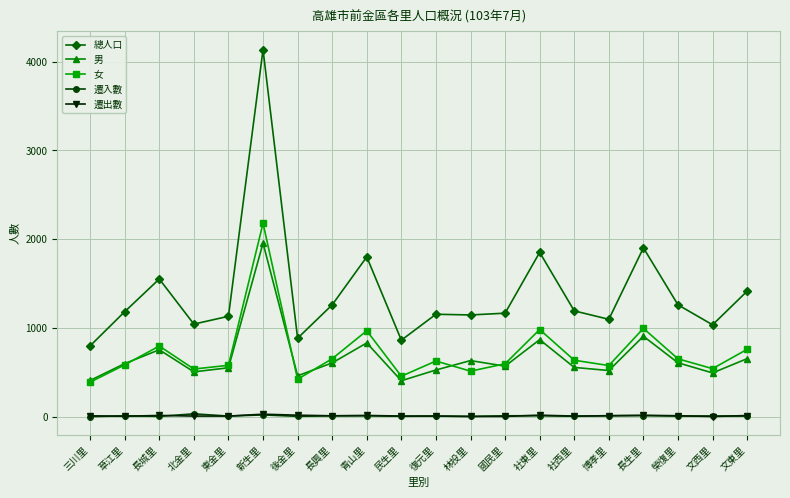

True or false: 總人口 and 女 intersect in this chart.

False